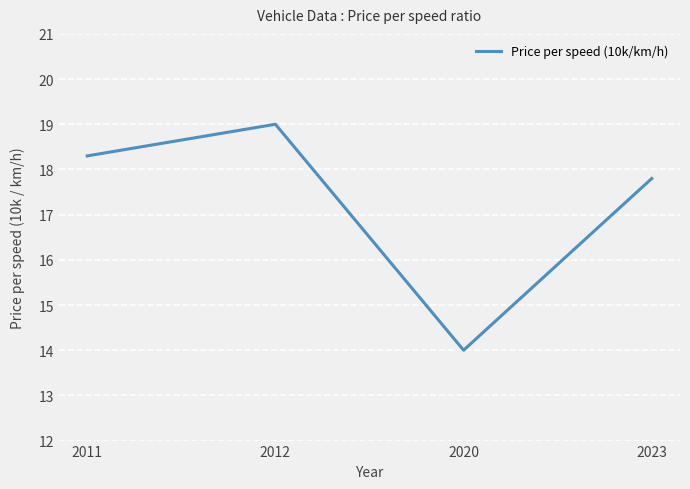

Which has a higher value, 2023 or 2012?

2012